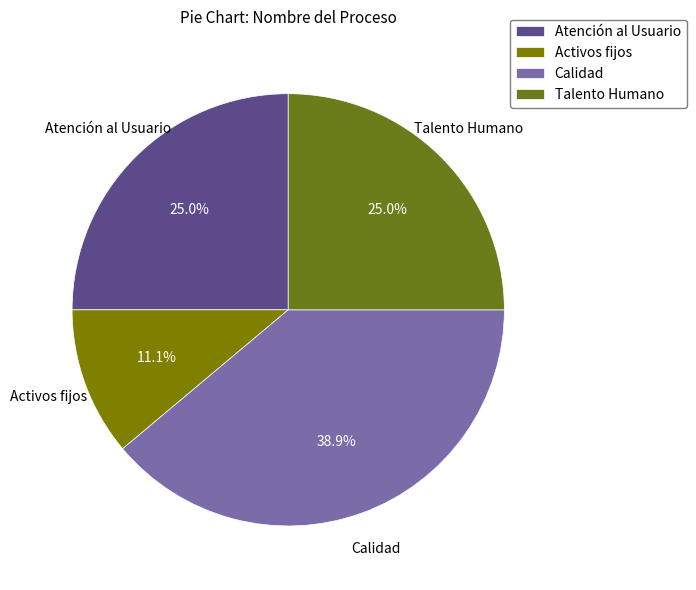

How many slices are in this pie chart?

4